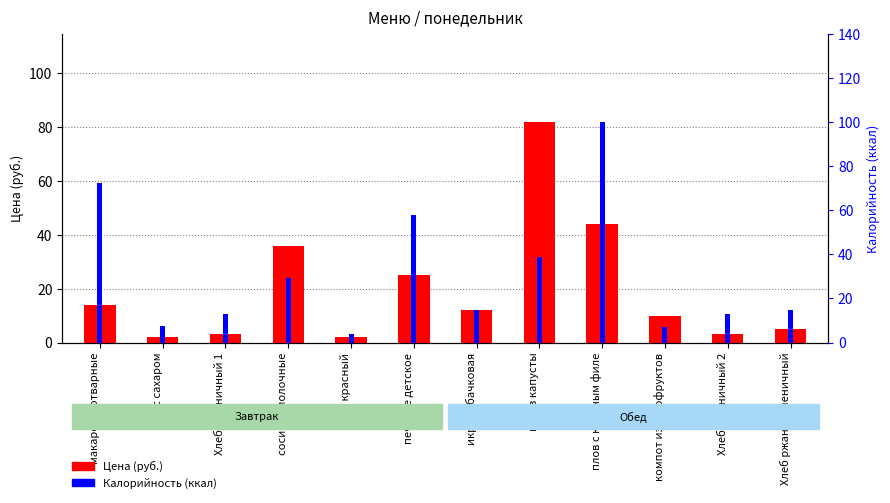

How many groups of bars are there?

12